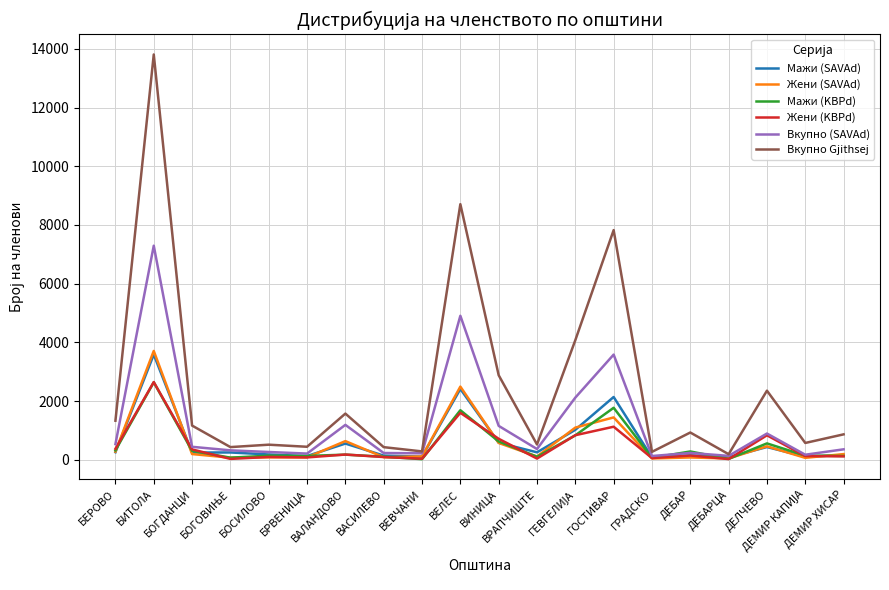

Which series has the largest total across all categories?

Вкупно Gjithsej